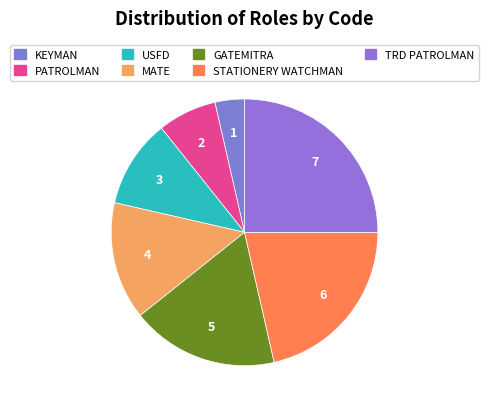

Rank the categories by value from lowest to highest.

KEYMAN, PATROLMAN, USFD, MATE, GATEMITRA, STATIONERY WATCHMAN, TRD PATROLMAN